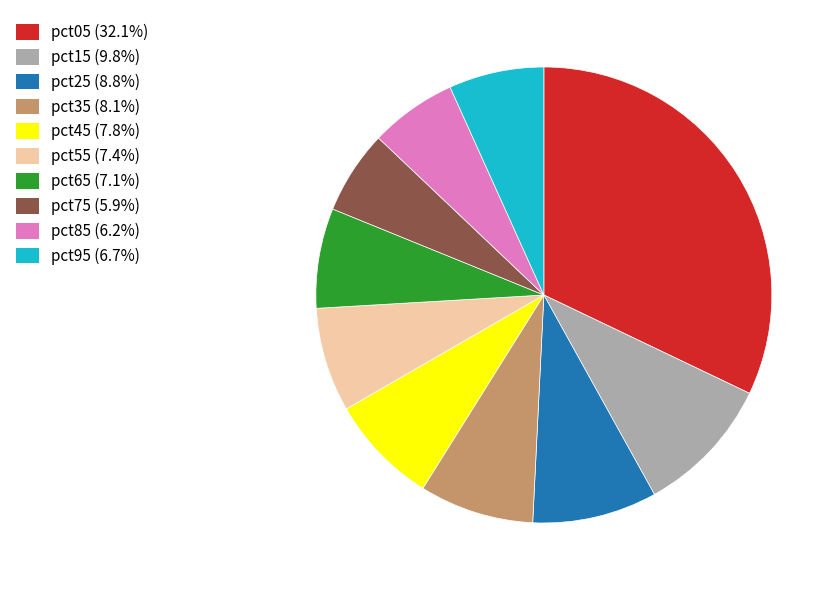

The pct85 slice represents 6% of the pie. True or false?

True